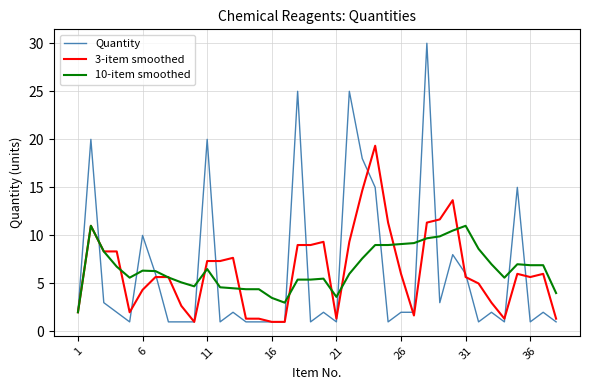

List the series in order of their peak value, lowest first.

10-item smoothed, 3-item smoothed, Quantity